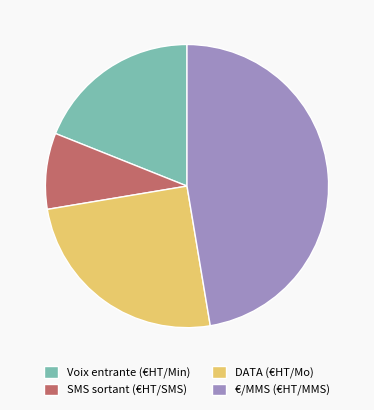

Which category has the biggest portion of the pie?

€/MMS (€HT/MMS)